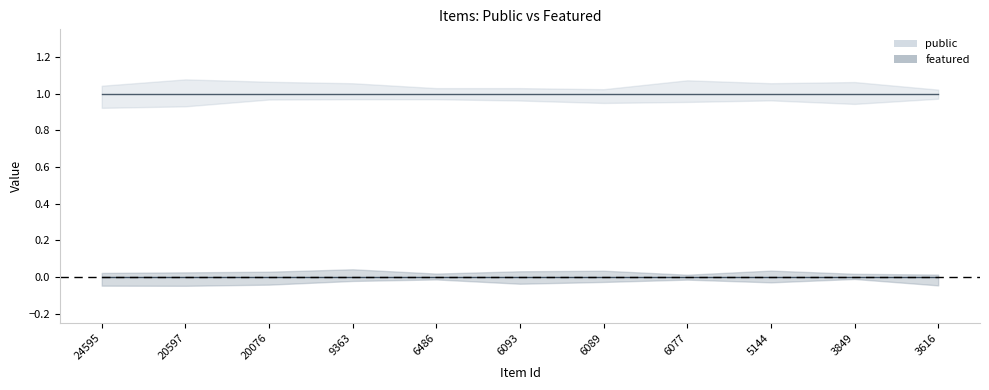

What is the total value across all series at 9363?

1